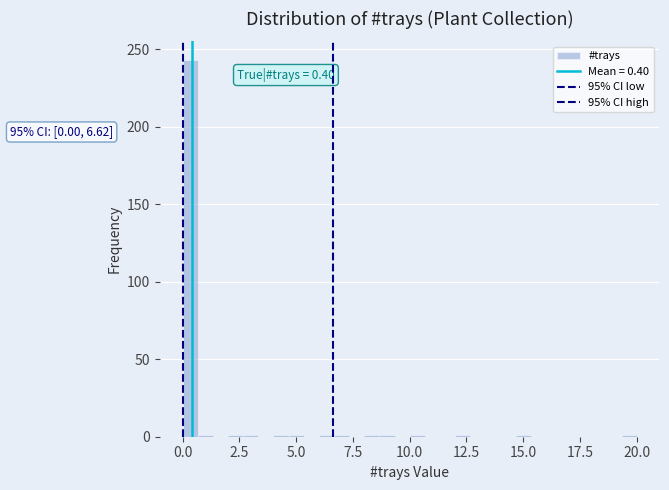

Around what value on the x-axis is the tallest bar? Give the approximate position of its centre, as read against the axis.

0.5